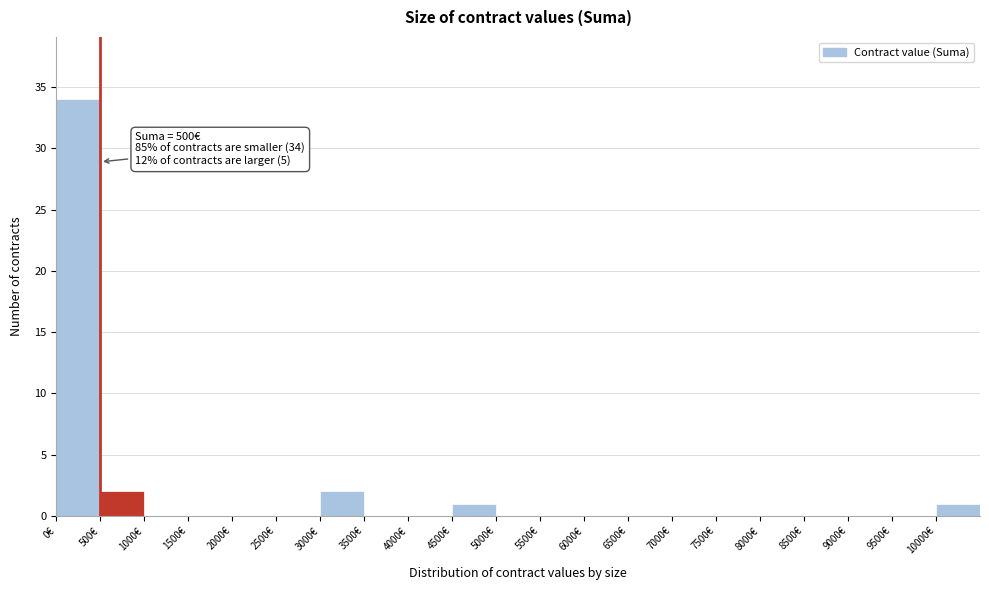

Over which range of the x-axis is the bar tallest?

0 to 500